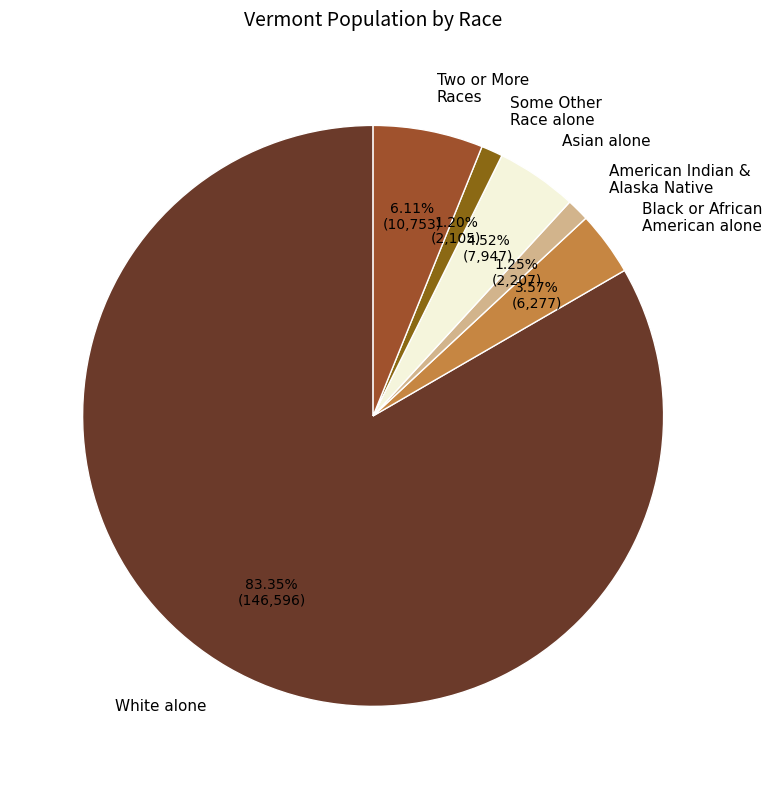

To the nearest percent, what is the average slice percentage?

17%